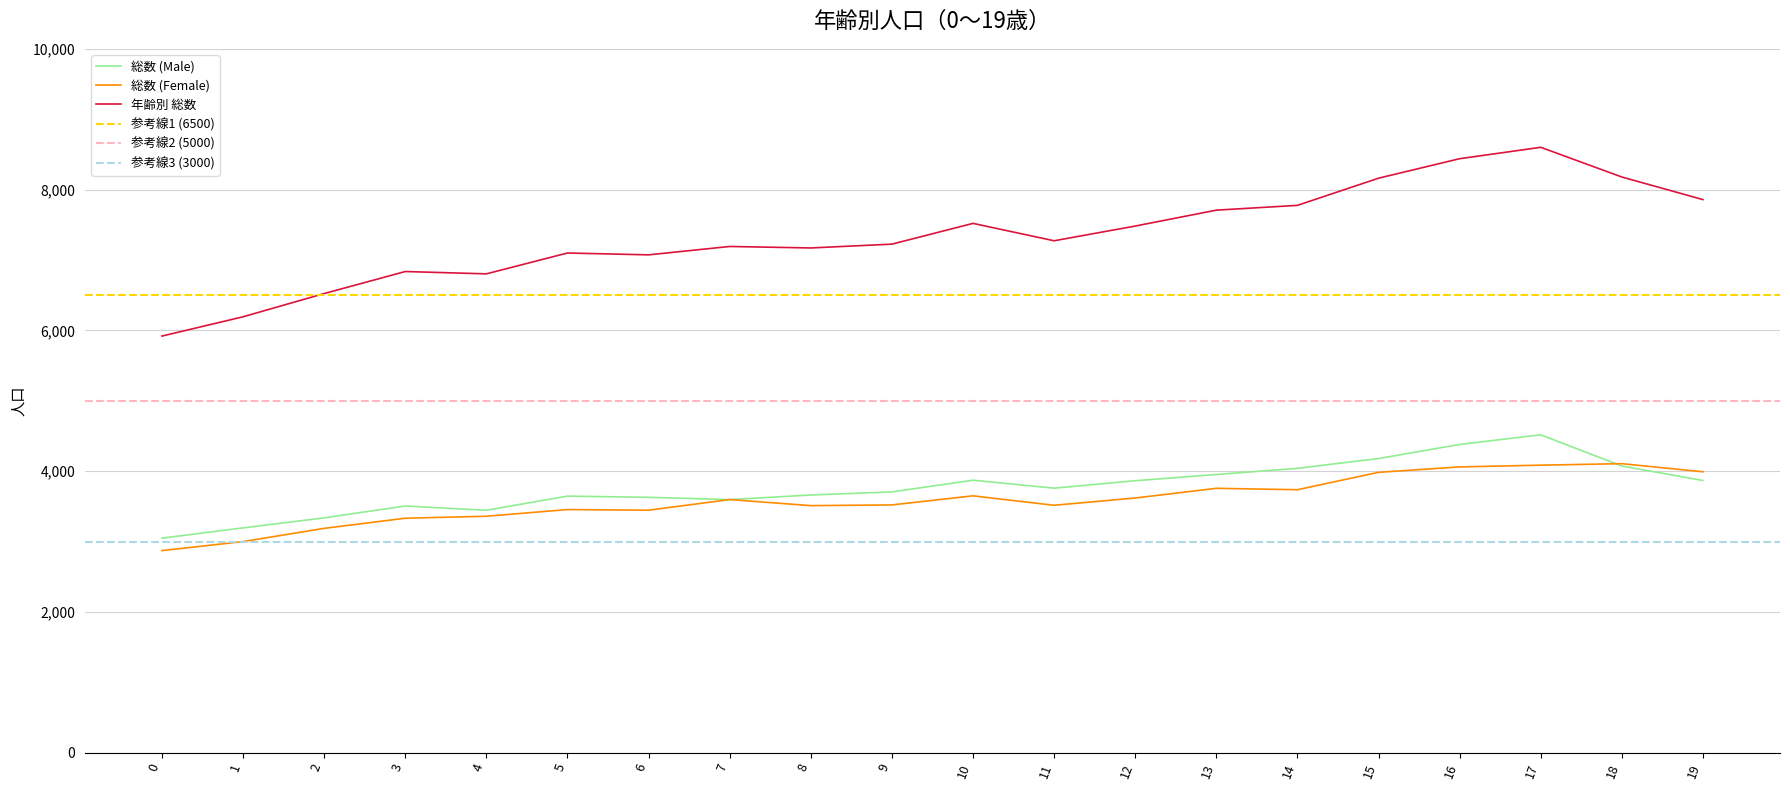

At how many categories does at least one series exceed 6799?

17